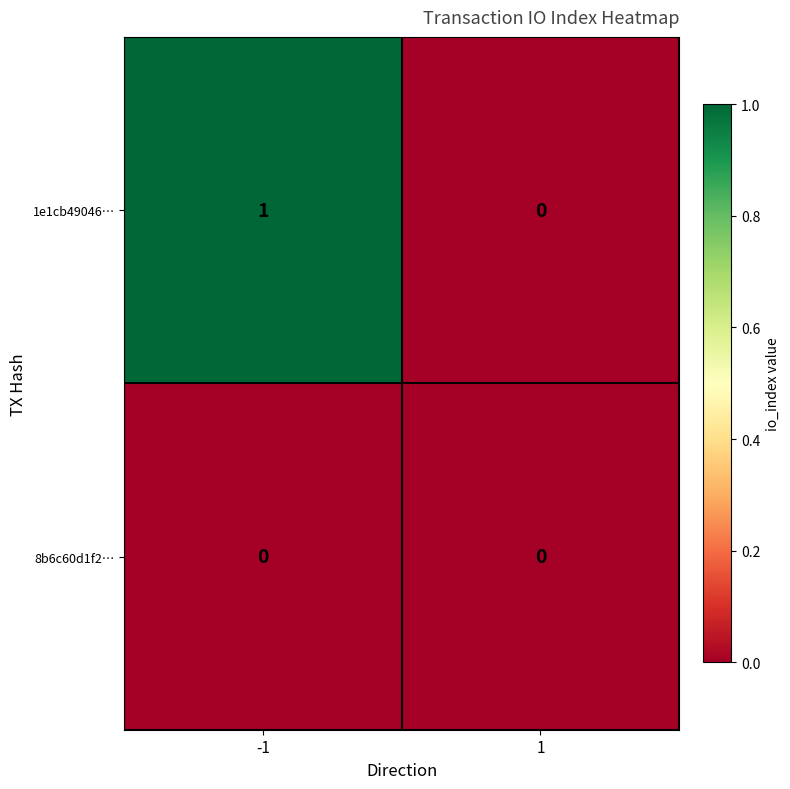

Rank the series by their average value, from lowest to highest.

8b6c60d1f2…, 1e1cb49046…